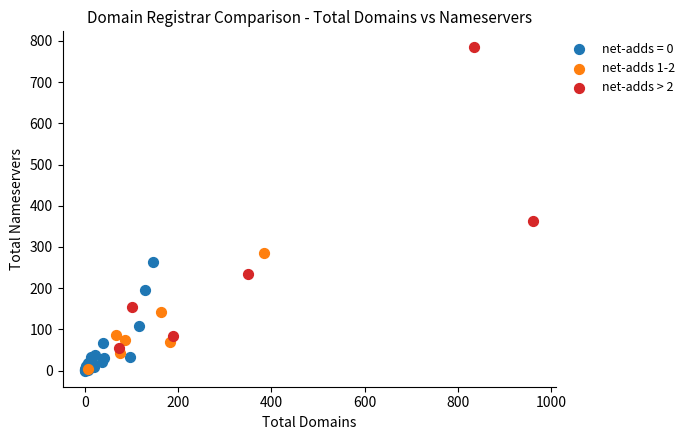

Which series has the widest spread of Y values?

net-adds > 2